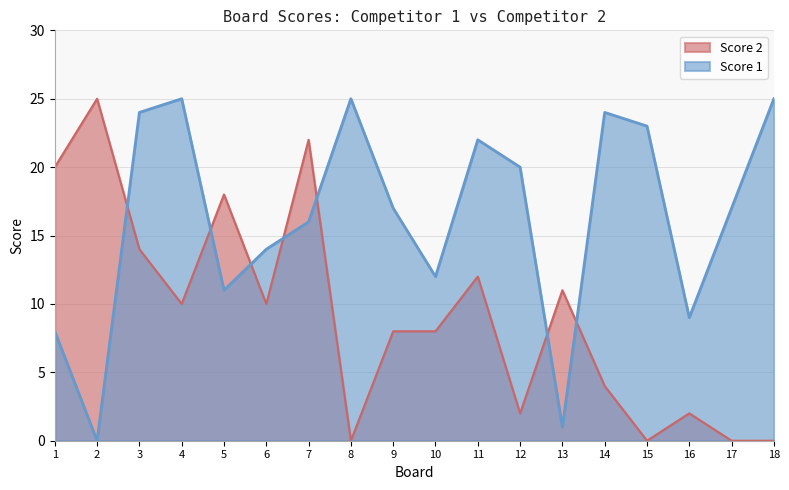

How many data points does each series have?

18